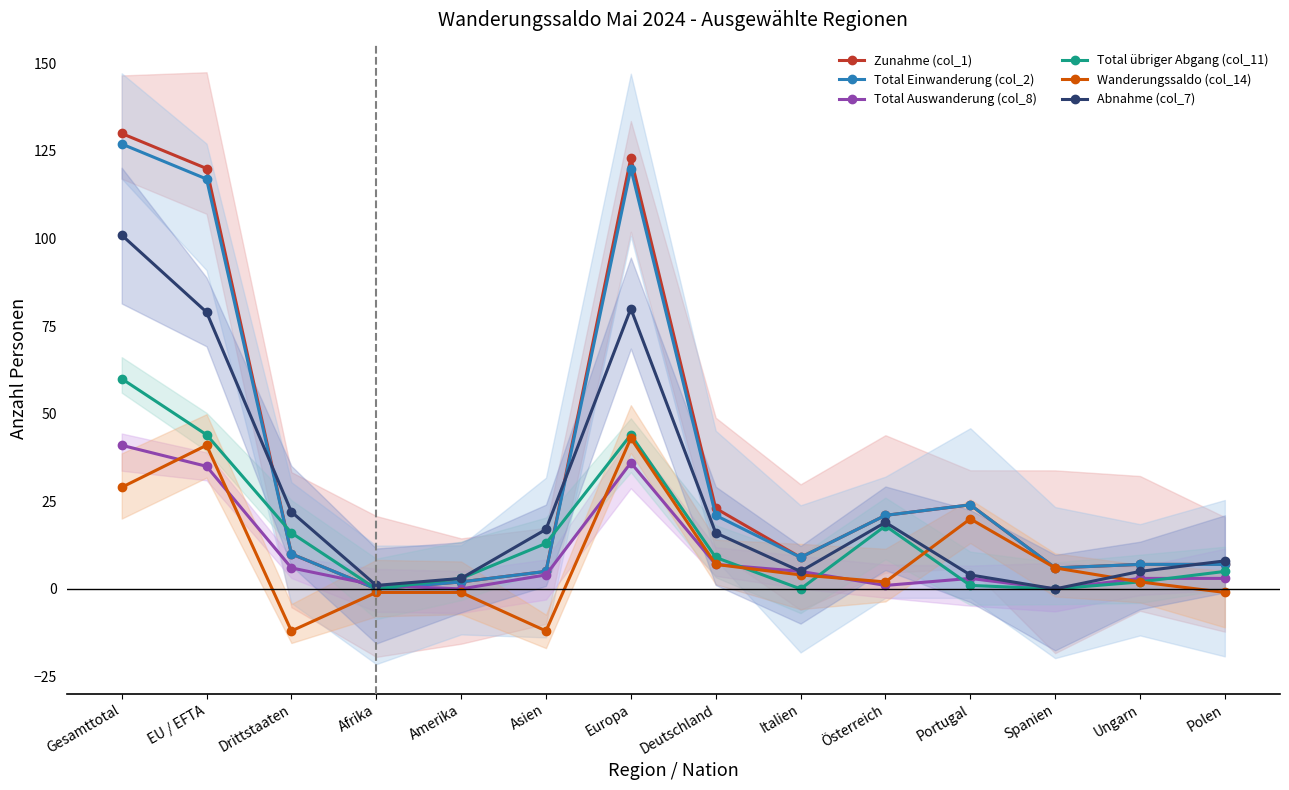

In Wanderungssaldo (col_14), how many points are lower than both neighbors (excluding endpoints)?

3